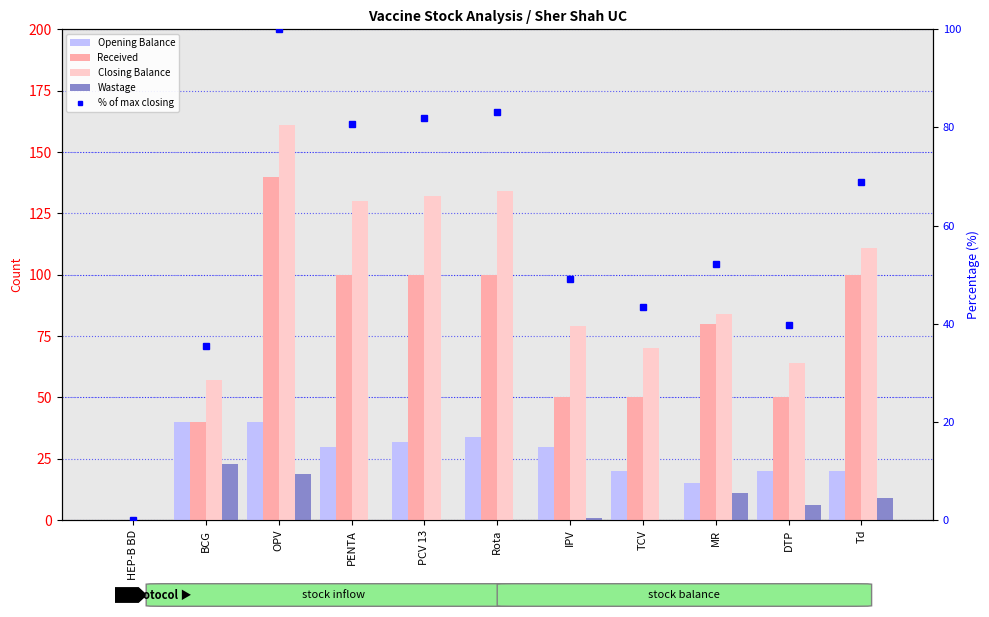

How many distinct data groups are displayed?

5